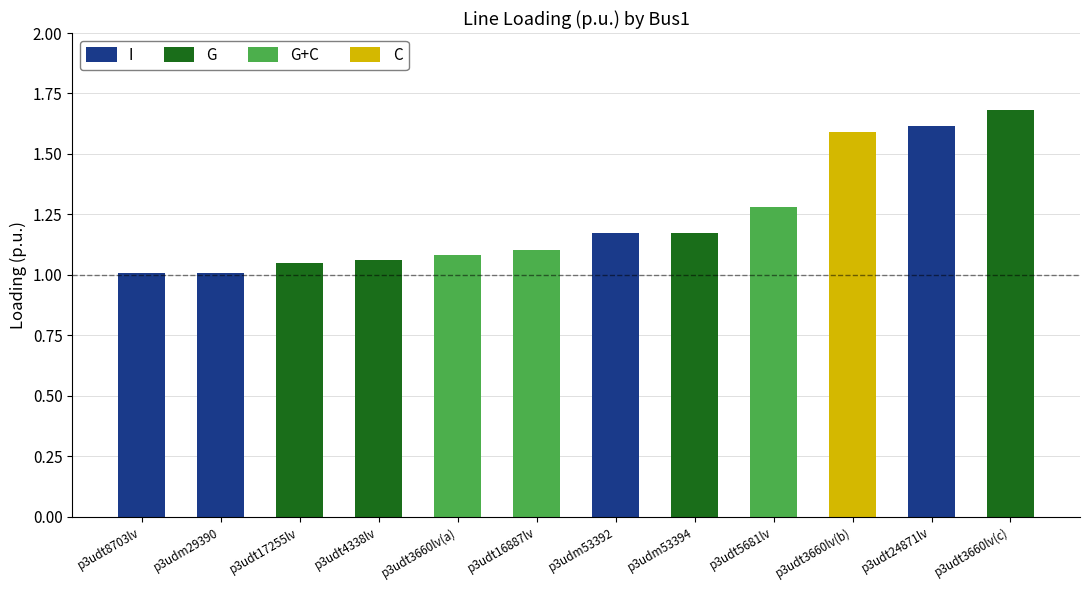

What is the change in value from p3udm53394 to p3udt24871lv?

+0.4